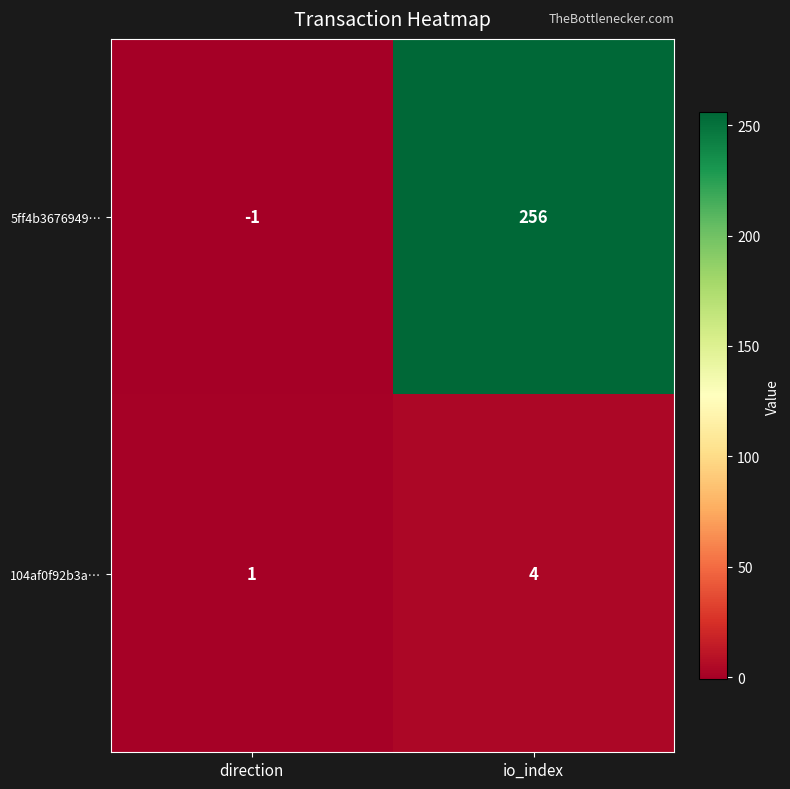

Where is 5ff4b3676949… nearest to the value 127?

direction